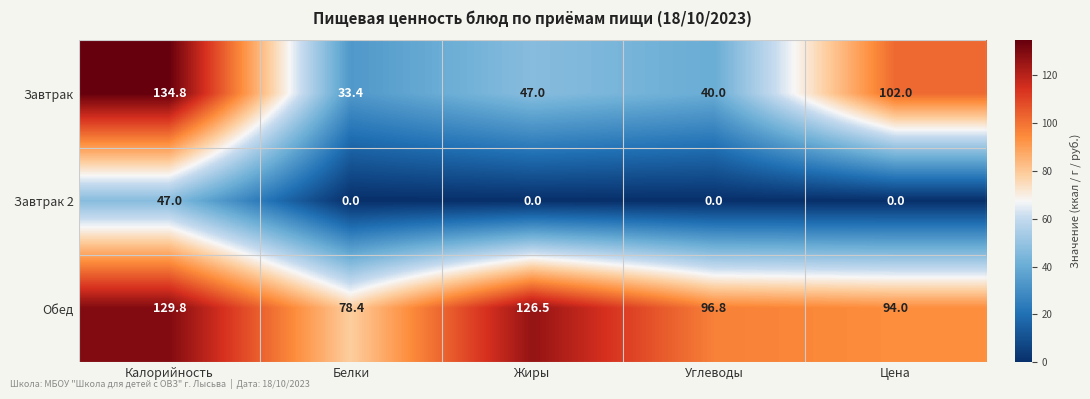

Rank the series by their average value, from lowest to highest.

Завтрак 2, Завтрак, Обед